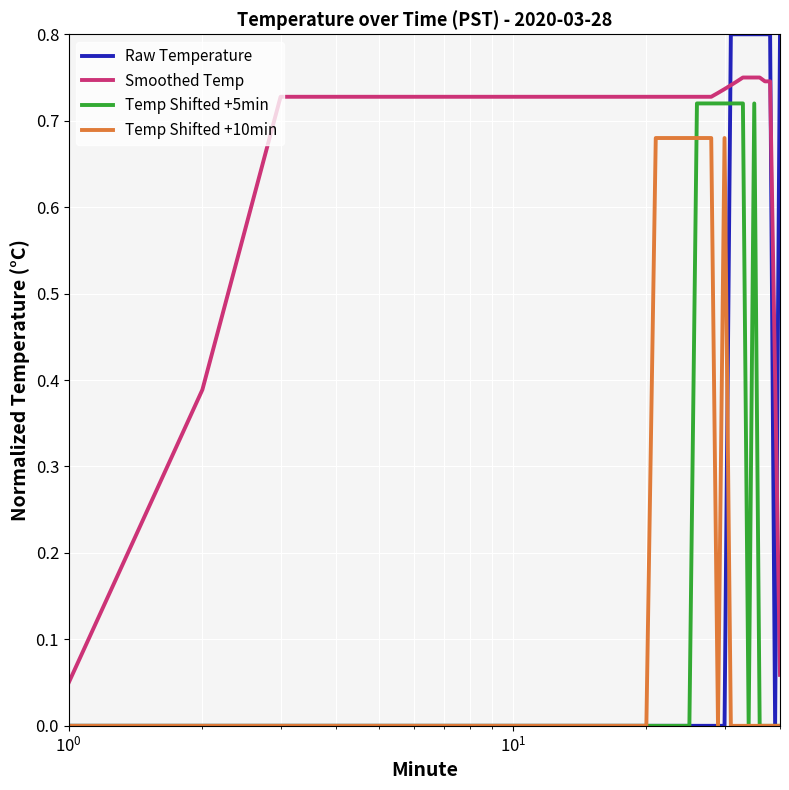

Which series has the widest spread of values?

Raw Temperature